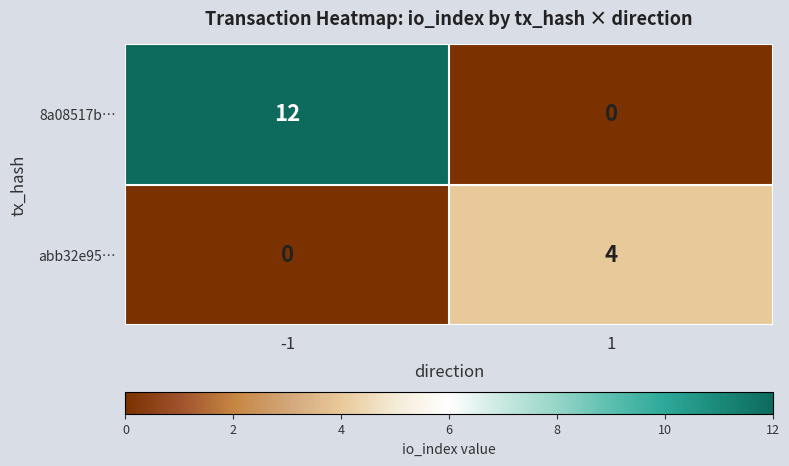

What is the difference between the maximum and minimum values in the 8a08517b… series?

12